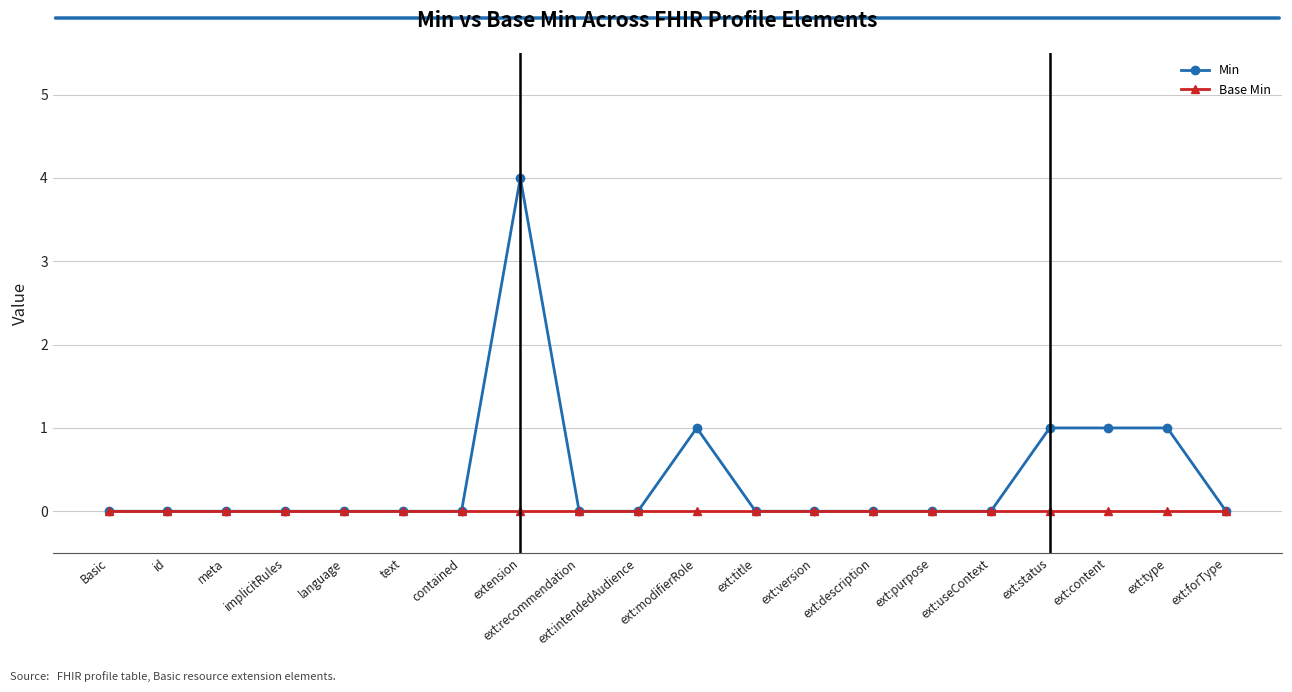

Rank the series by their maximum value, from lowest to highest.

Base Min, Min